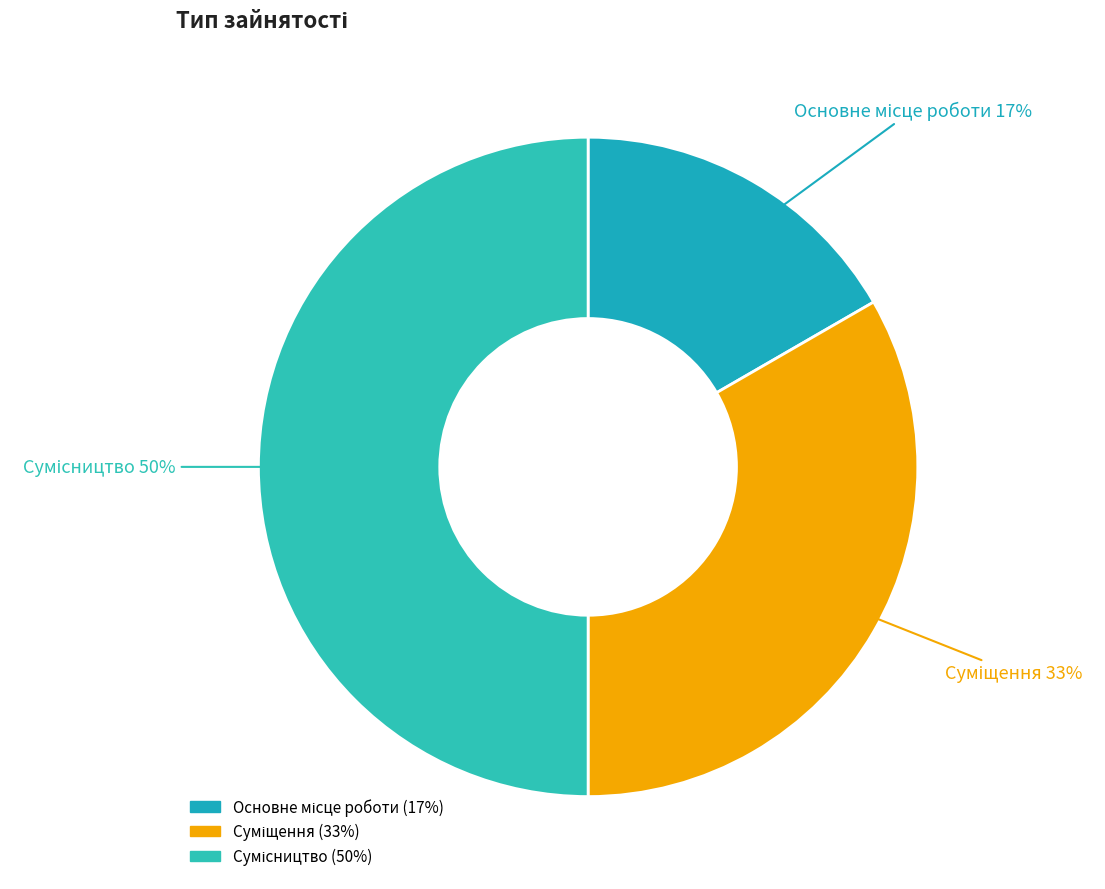

To the nearest percent, what is the difference between the largest and smallest slice percentages?

33%